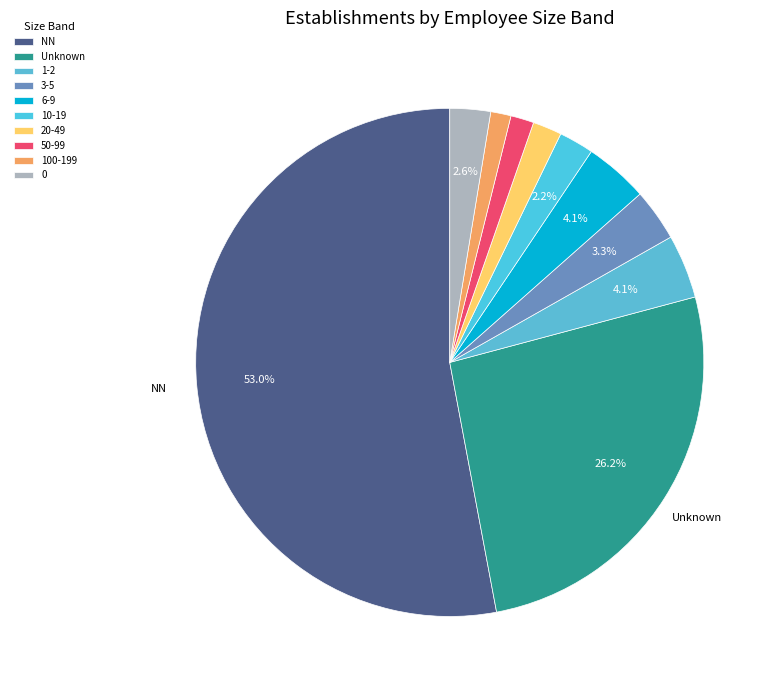

To the nearest percent, what is the average slice percentage?

10%